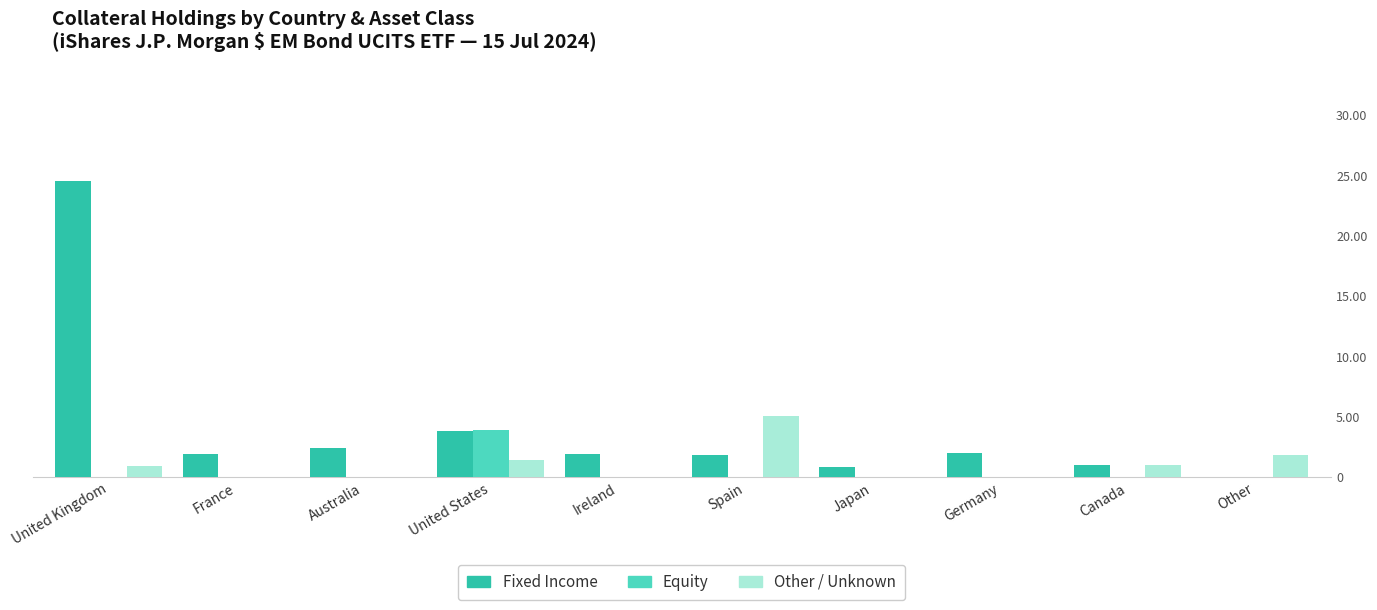

How many bars are there in total?

30